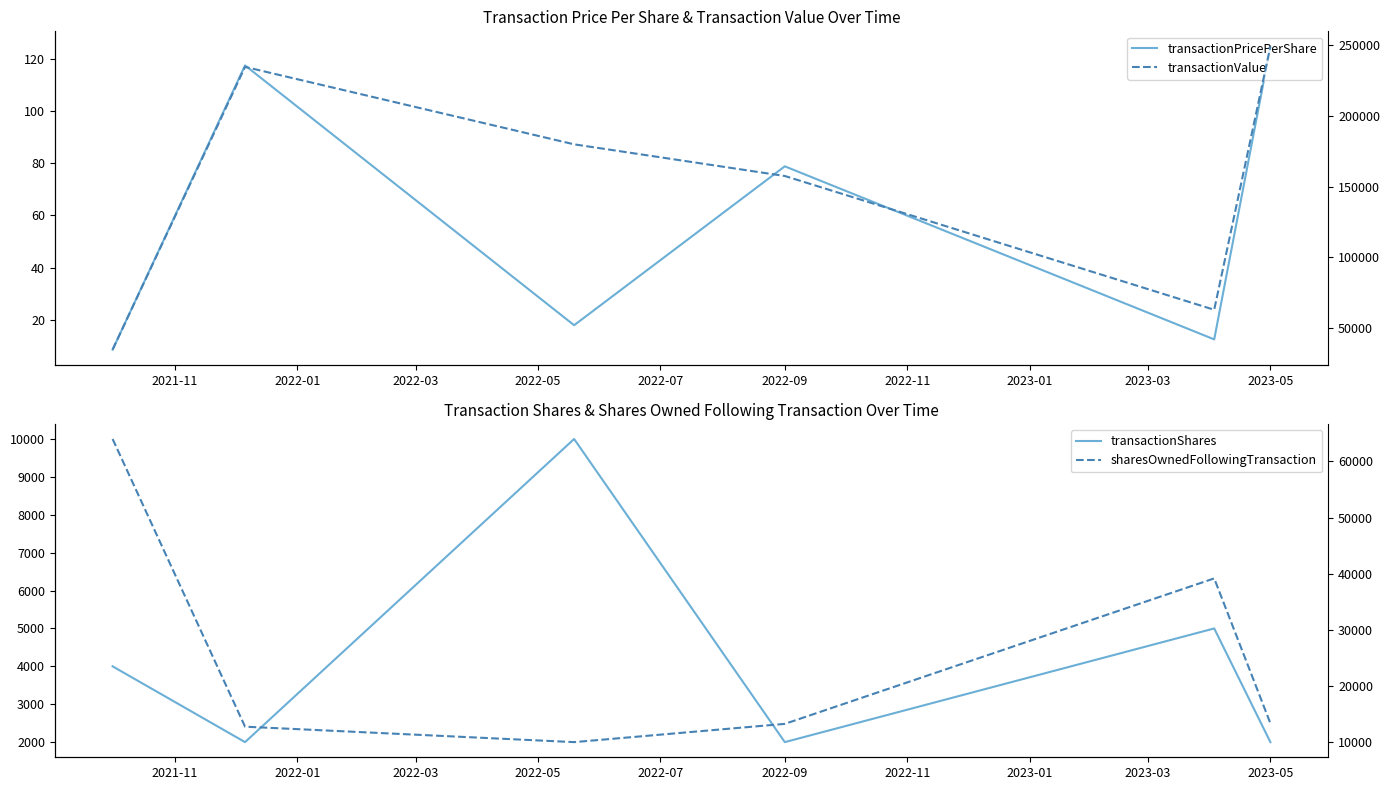

What is the sum of all sharesOwnedFollowingTransaction values?

152516.0